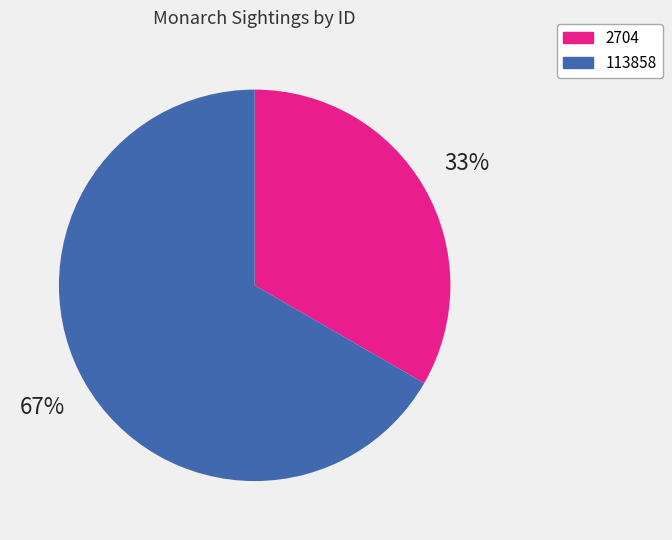

To the nearest percent, what percentage of the pie is 2704?

33%